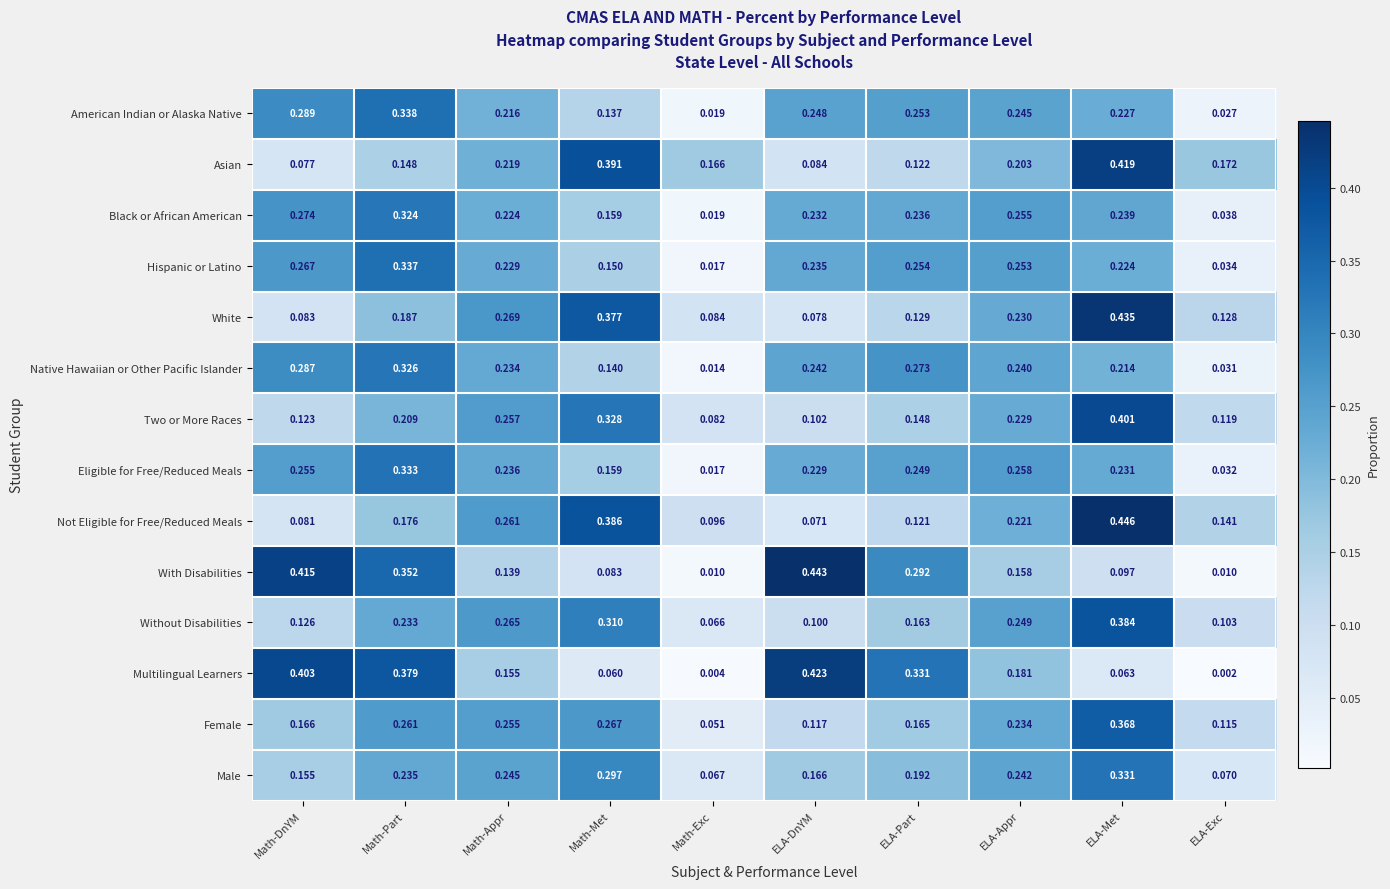

At which label does Hispanic or Latino reach its minimum?

Math-Exc